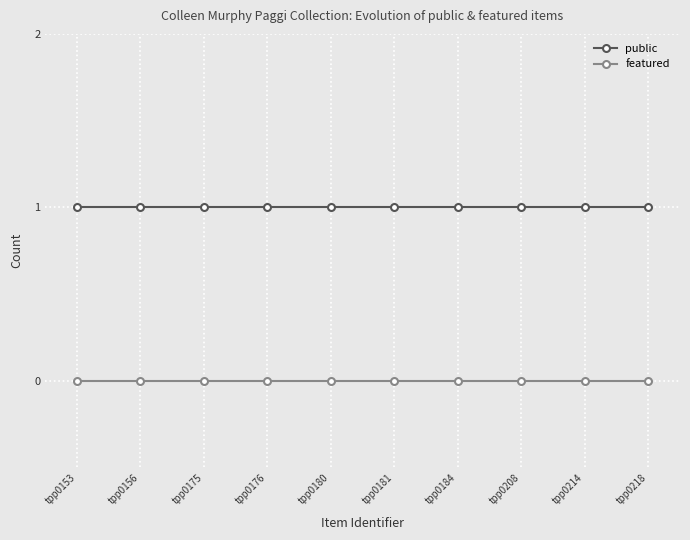

Does the chart display data point markers on the line(s)?

Yes